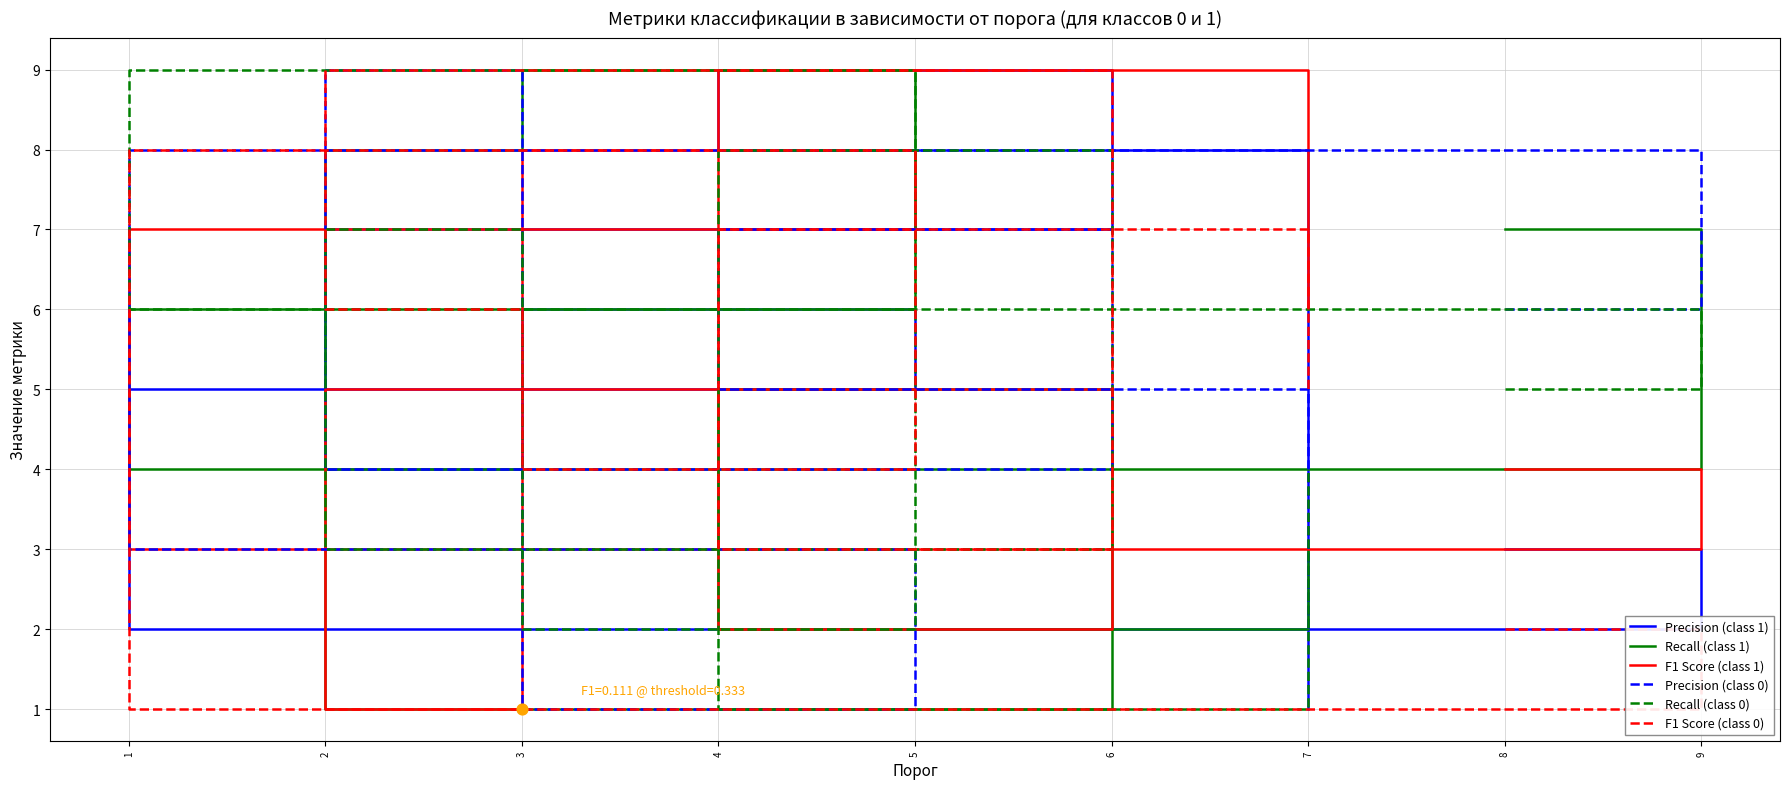

Is the value of Recall (class 1) at 2 greater than the value of Precision (class 0) at 5?

No